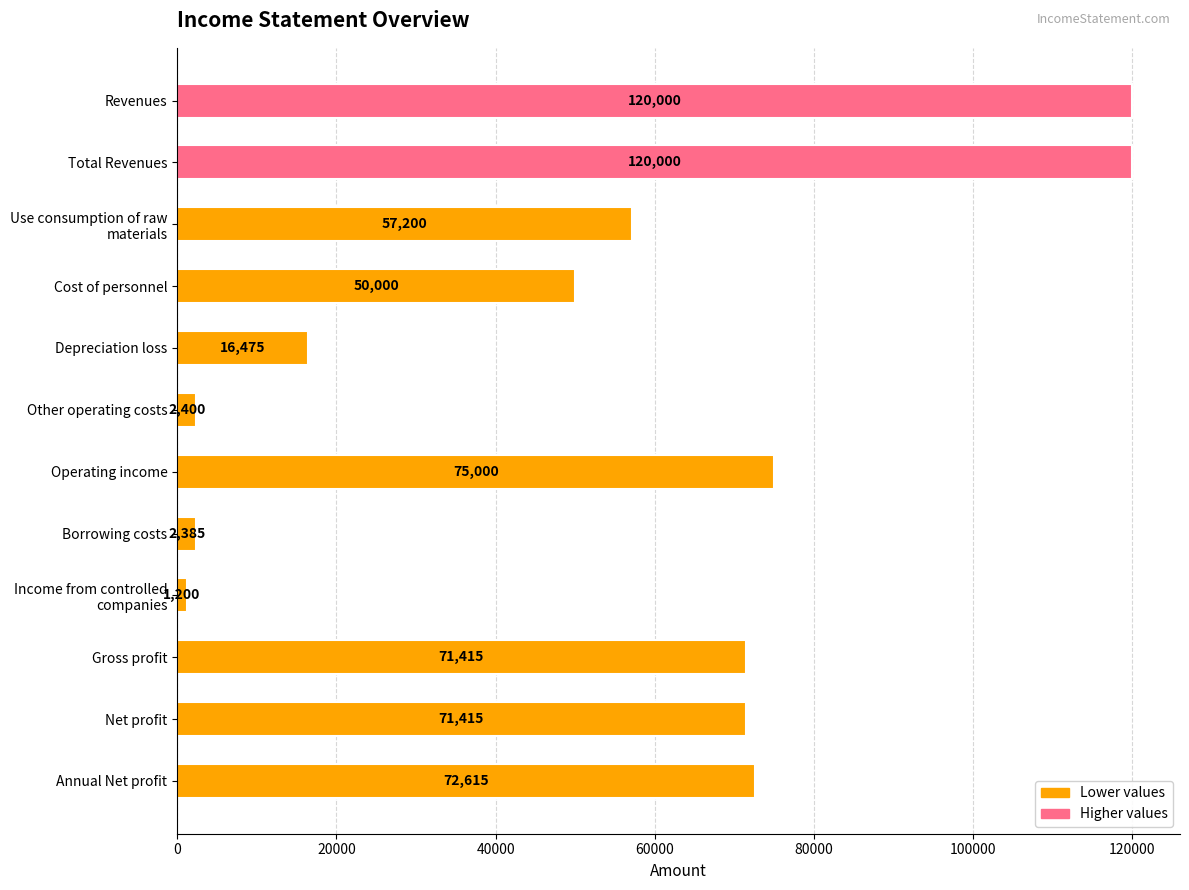

What position from the bottom is Net profit?

2